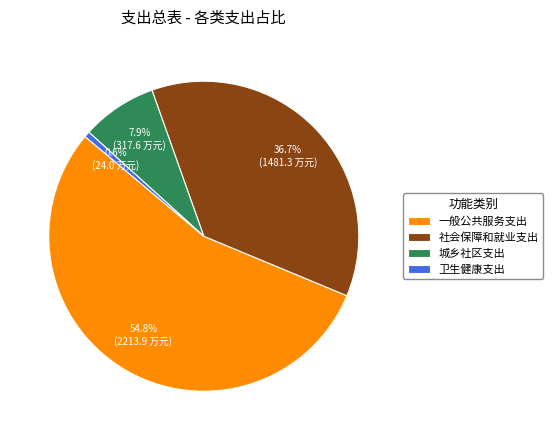

To the nearest percent, what is the difference between the largest and smallest slice percentages?

54%